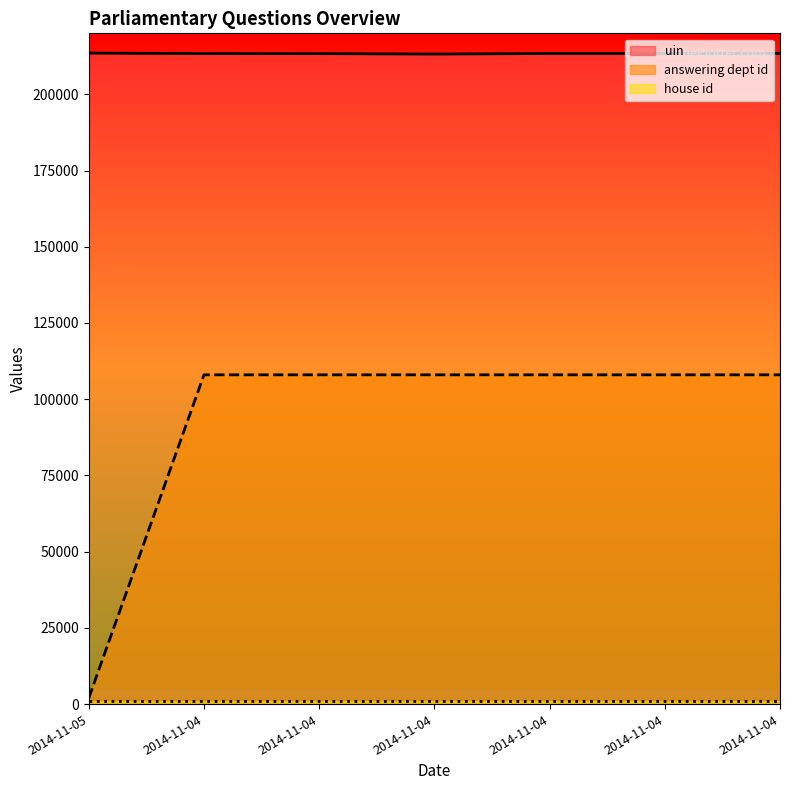

At which category is the sum across all series the highest?

2014-11-04